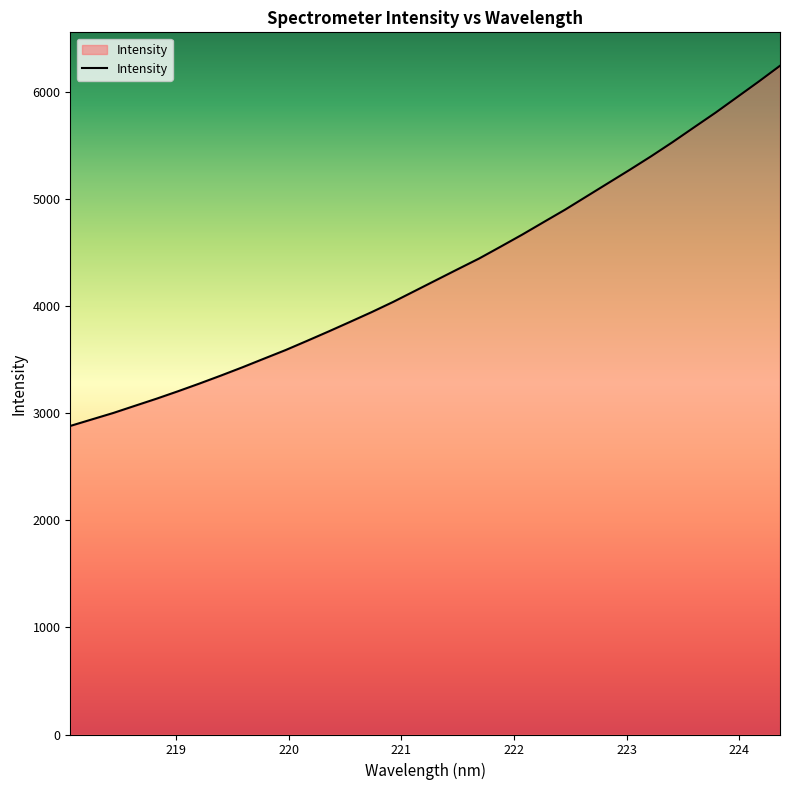

What is the difference between the maximum and second lowest values?

3304.1